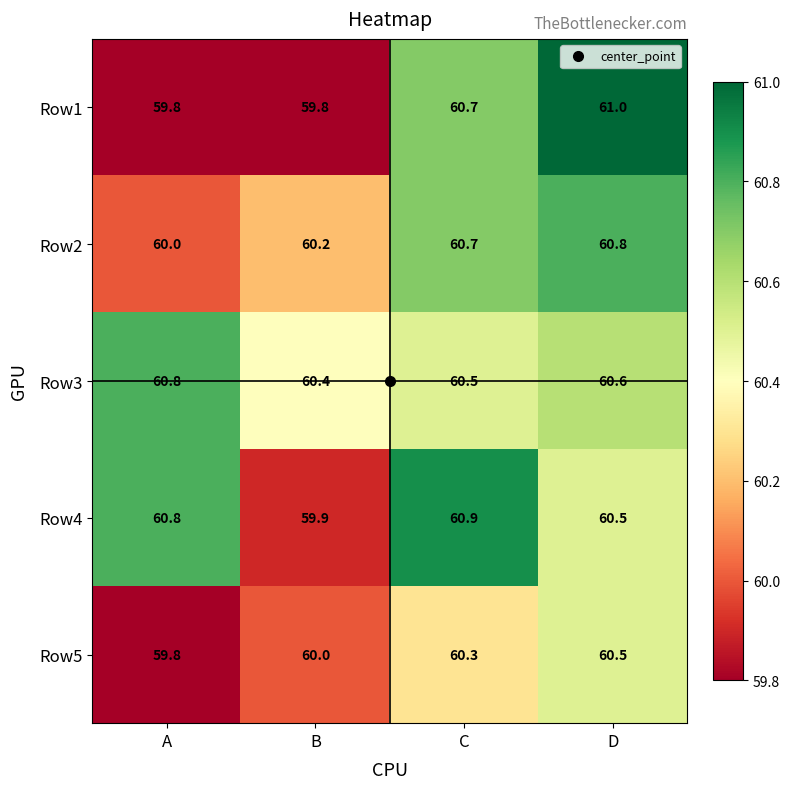

What is the difference between the maximum and minimum values in the Row1 series?

1.2